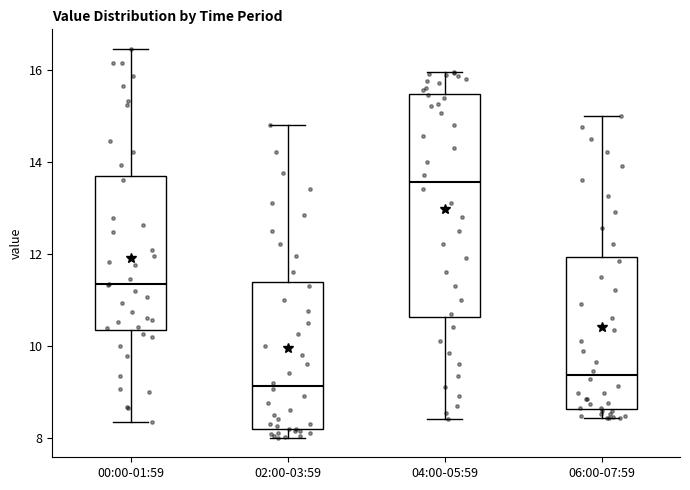

Reading left to right, transcribe this box plot: for each box, give where its median line is, the range the box spans, and where its two whiskers end, as read against the y-axis. The values are not printed on the chart, so give them approximately, as read against the axis.

00:00-01:59: median 11.4, box 10.4 to 13.6, whiskers 8.4 to 16.4
02:00-03:59: median 9.2, box 8.2 to 11.4, whiskers 8.0 to 14.8
04:00-05:59: median 13.6, box 10.6 to 15.4, whiskers 8.4 to 16.0
06:00-07:59: median 9.4, box 8.6 to 12.0, whiskers 8.4 to 15.0